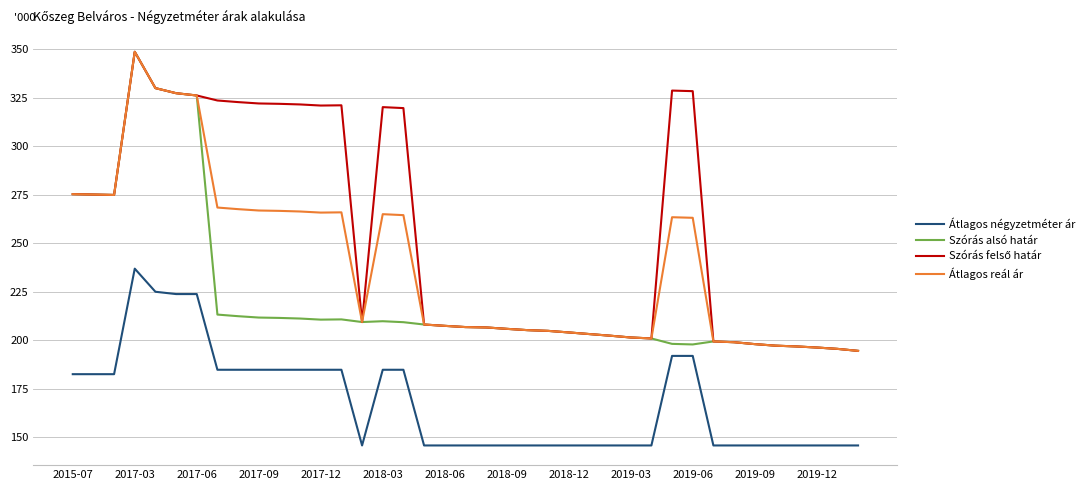

What is the smallest value displayed?

145.8